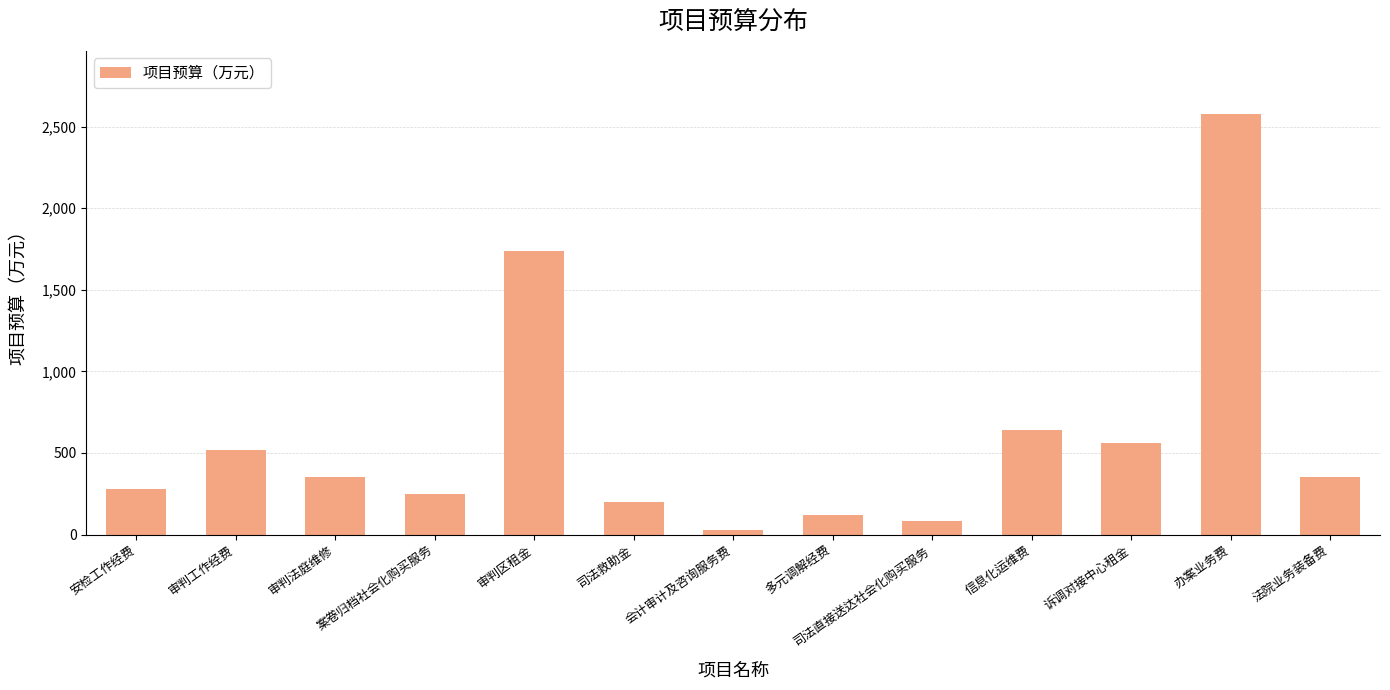

What is the label of the 13th bar from the left?

法院业务装备费